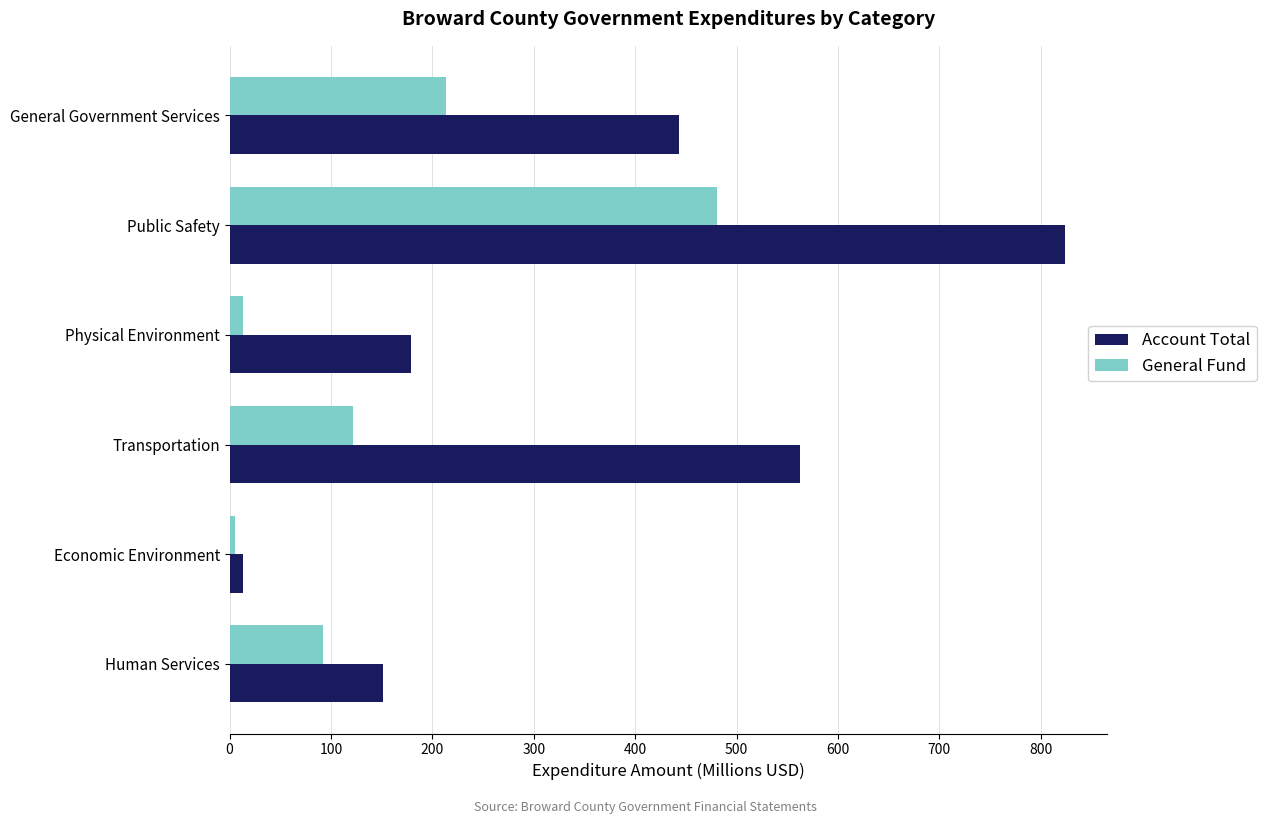

Rank the series by their maximum value, from lowest to highest.

General Fund, Account Total